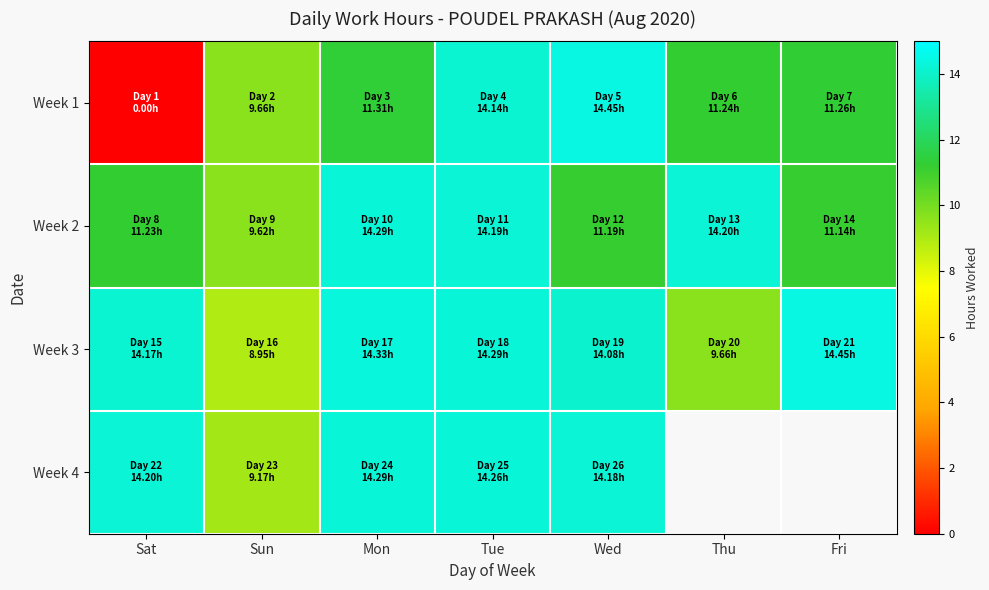

The Week 3 series shows 14.3 at Mon. True or false?

True